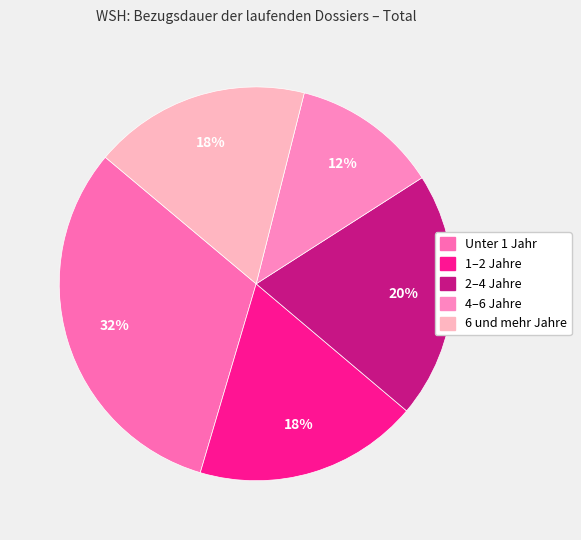

Count the number of slices in the pie.

5